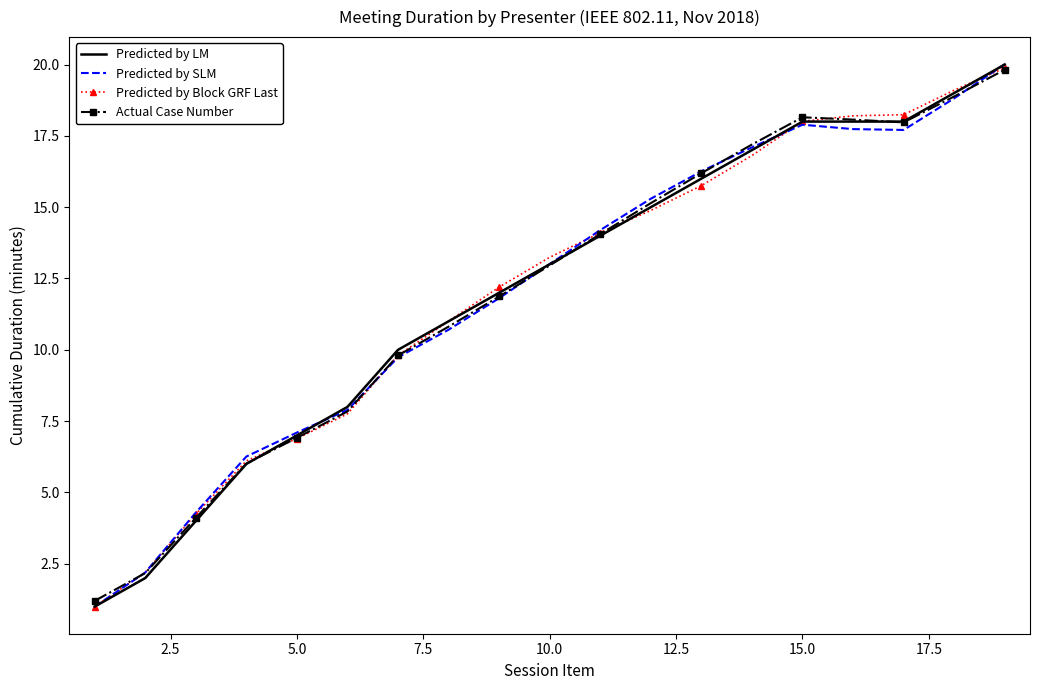

Which series has the widest spread of values?

Predicted by SLM